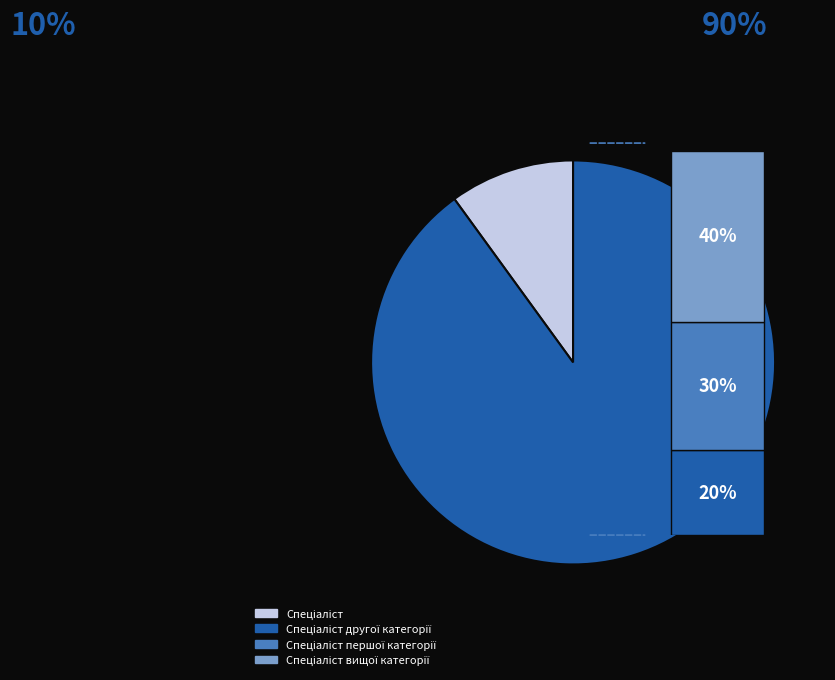

Is the sum of Спеціаліст першої категорії and Спеціаліст вищої категорії greater than half?

Yes